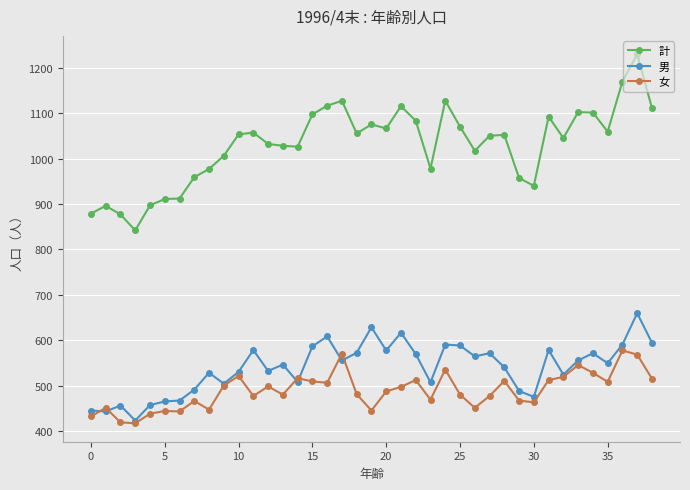

What is the sum of all 男 values?

21066